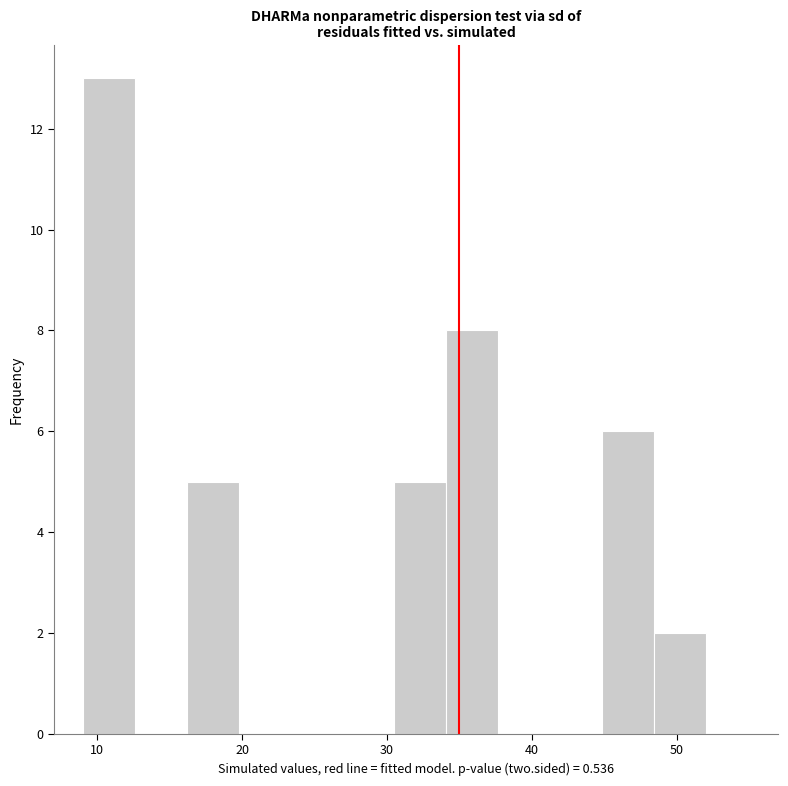

Read against the x-axis, roughly where is the centre of the tallest bar?

11